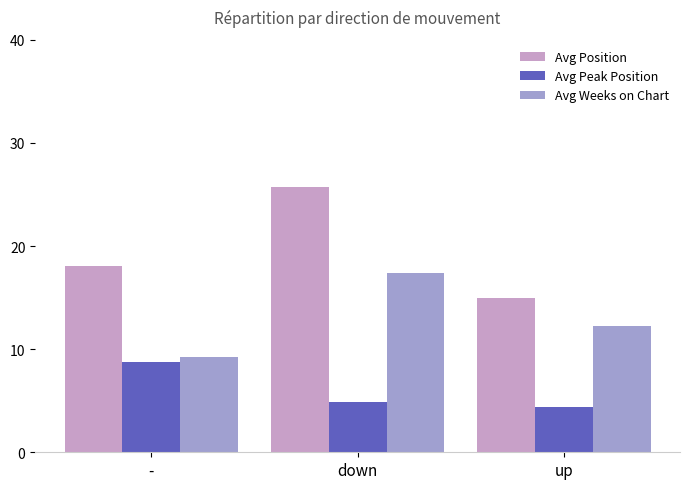

What position from the left is -?

1